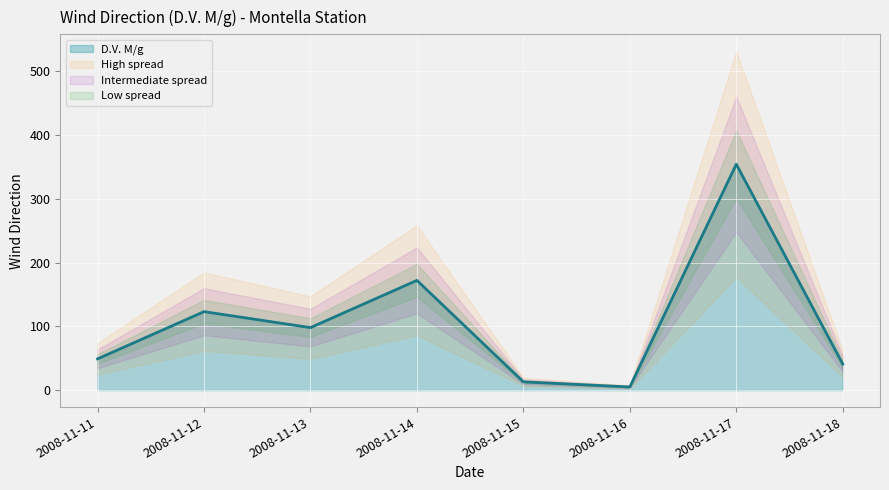

Where does the data first go above 98?

2008-11-12